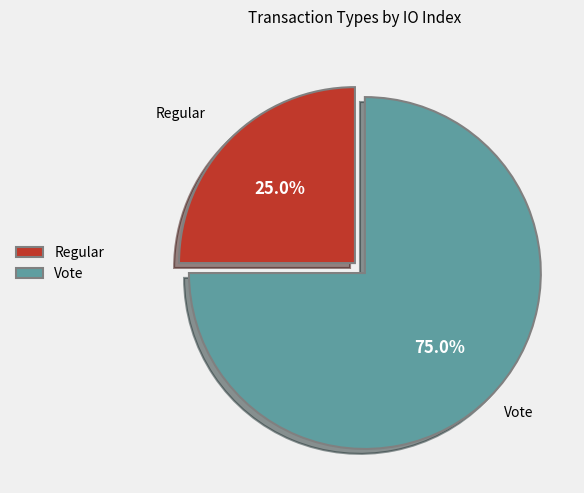

How many segments does this pie chart have?

2